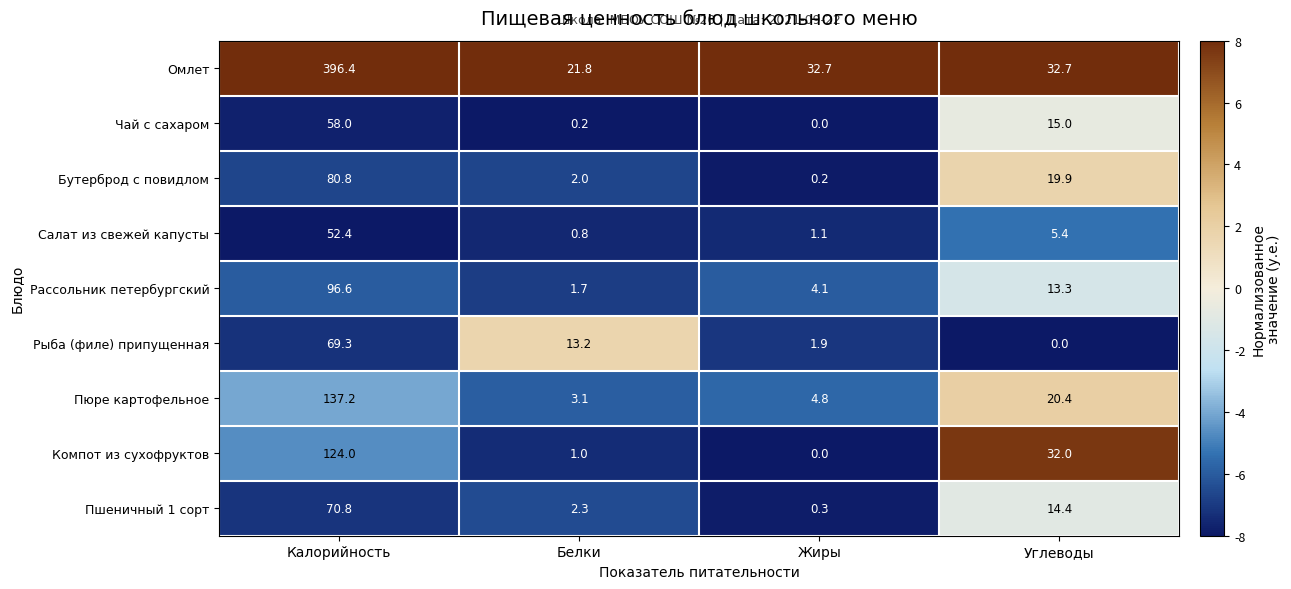

Rank the series at Белки from lowest to highest value.

Чай с сахаром, Салат из свежей капусты, Компот из сухофруктов, Рассольник петербургский, Бутерброд с повидлом, Пшеничный 1 сорт, Пюре картофельное, Рыба (филе) припущенная, Омлет